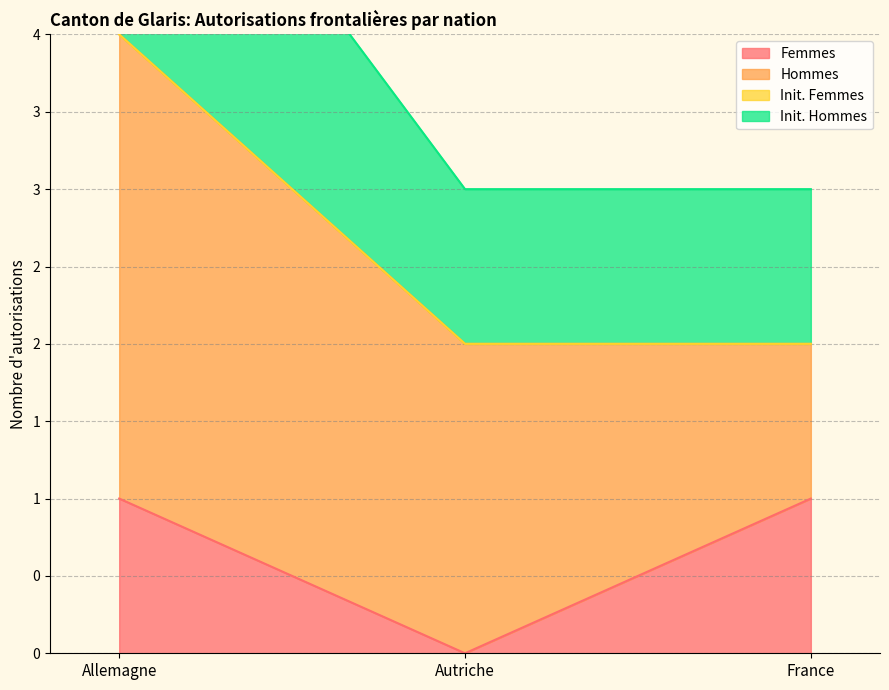

At which category is the sum across all series the highest?

Allemagne